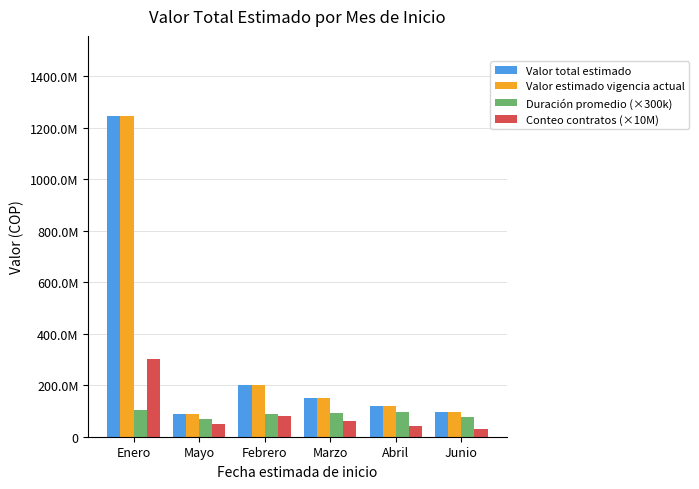

Reading left to right, extract all data points from this chart.

Valor total estimado: 1245000000	89325000	200000000	150000000	120000000	95000000
Valor estimado vigencia actual: 1245000000	89325000	200000000	150000000	120000000	95000000
Duración promedio (×300k): 103500000	68400000	90000000	93000000	96000000	75000000
Conteo contratos (×10M): 300000000	50000000	80000000	60000000	40000000	30000000